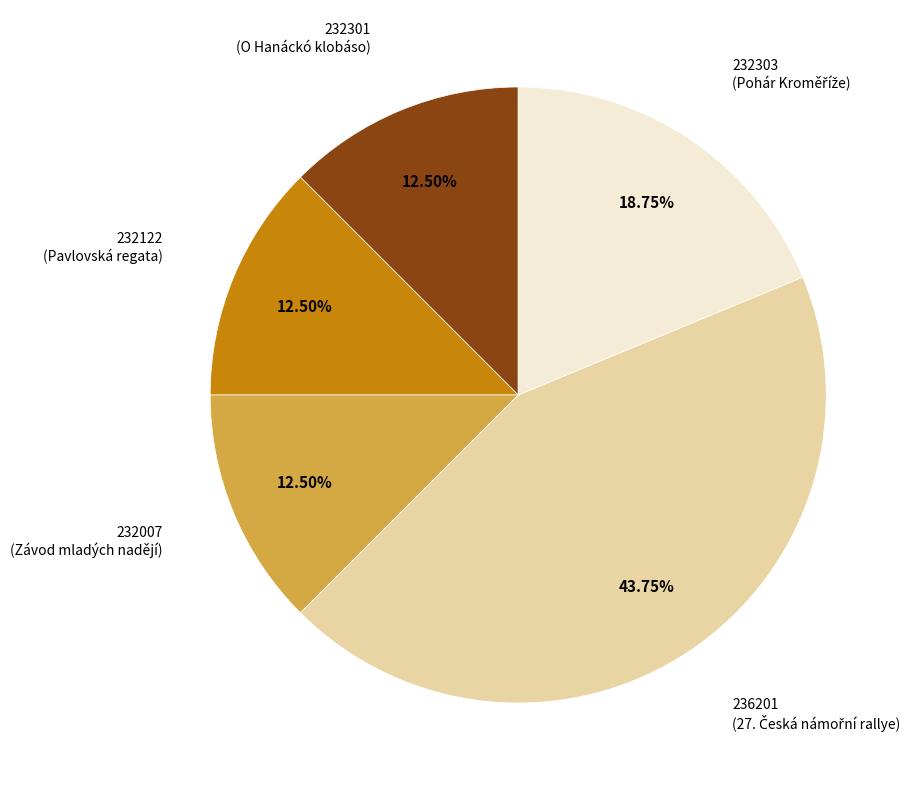

To the nearest percent, what is the average slice percentage?

20%